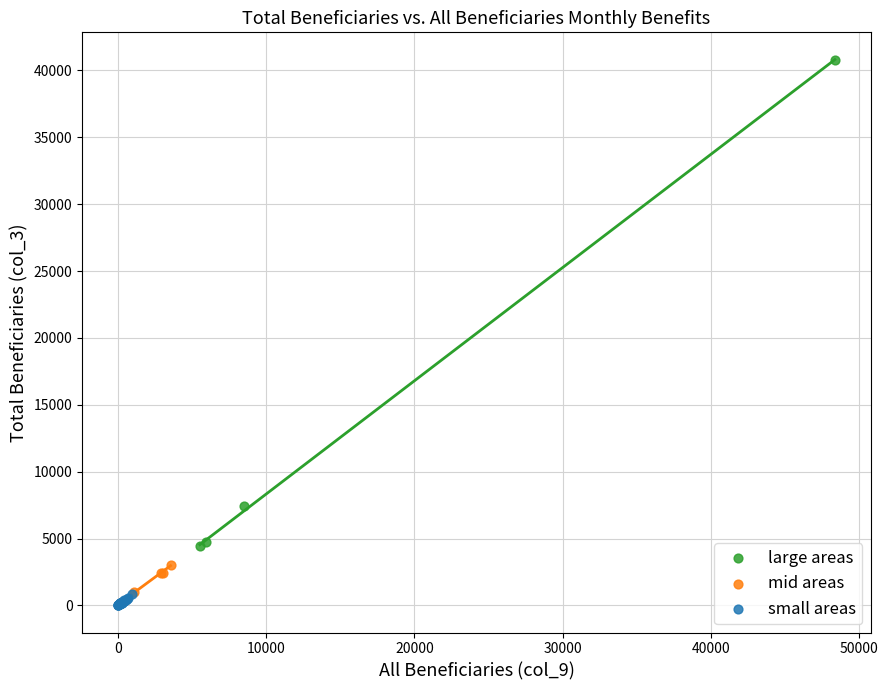

Which series reaches the minimum Y coordinate?

small areas